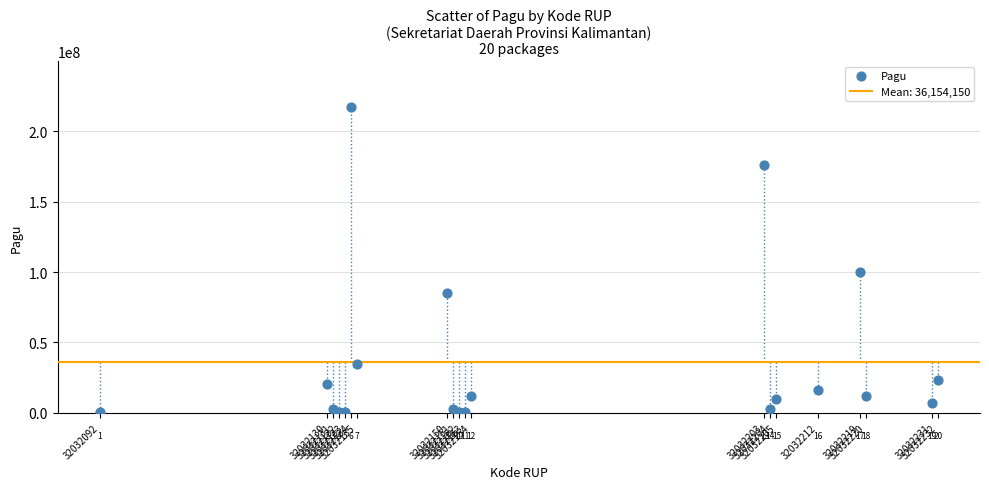

What Y value in the scatter plot is closest to 108800000?

99958000